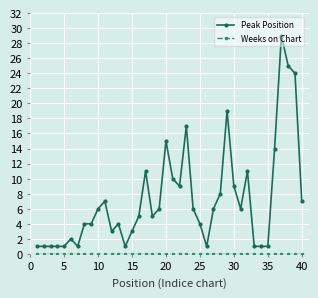

At how many categories does at least one series exceed 20?

3